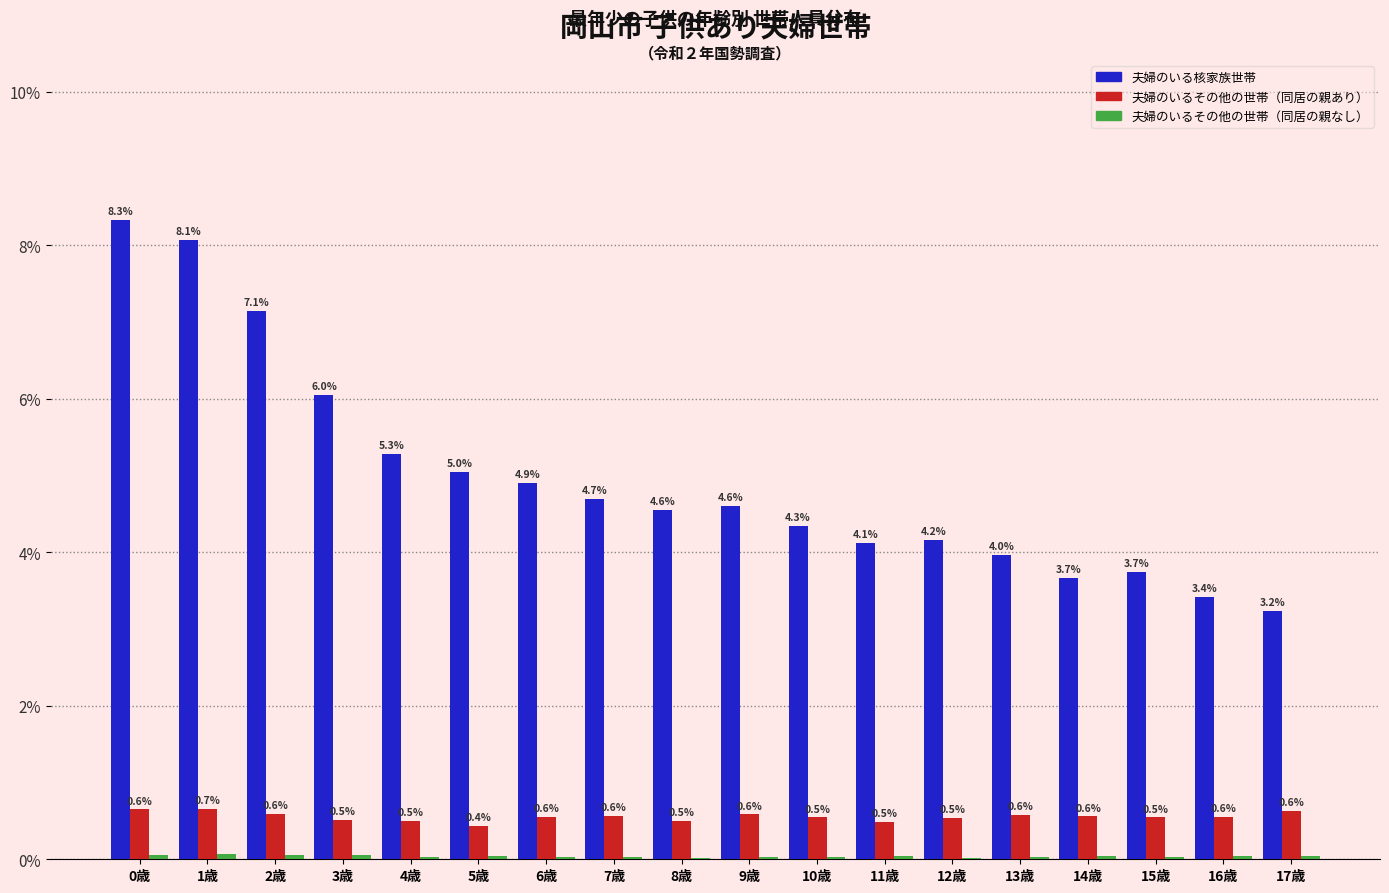

Which series changed the most between 12歳 and 13歳?

夫婦のいる核家族世帯